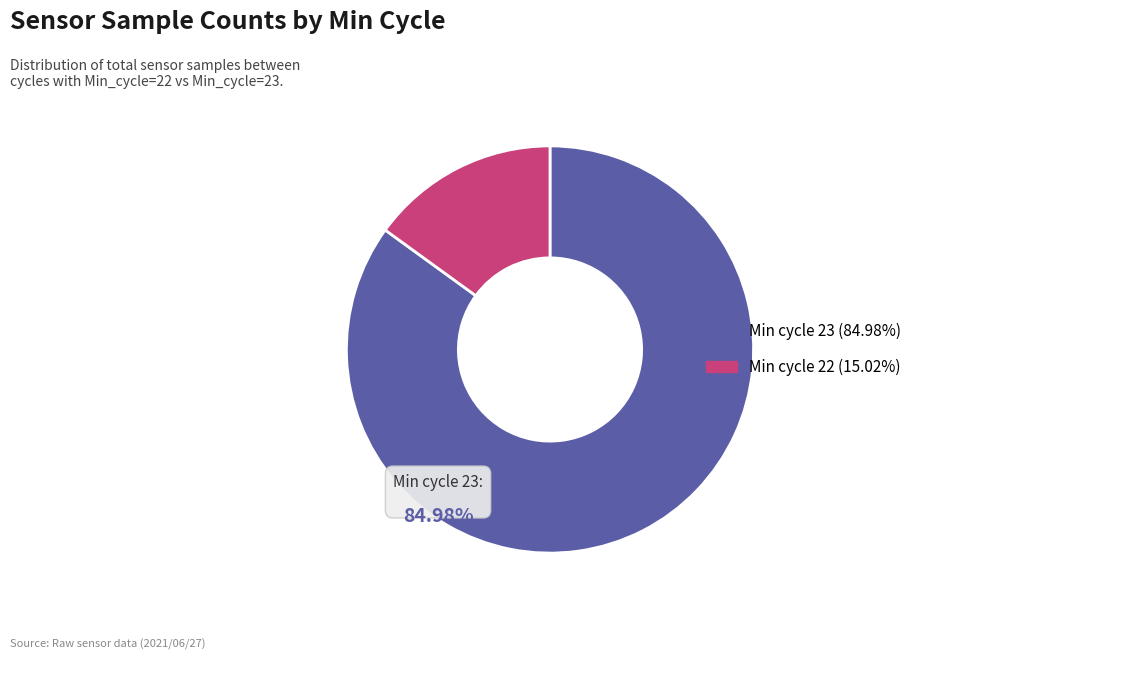

Do Min cycle 22 (15.02%) and Min cycle 23 (84.98%) together represent more than half of the pie?

Yes